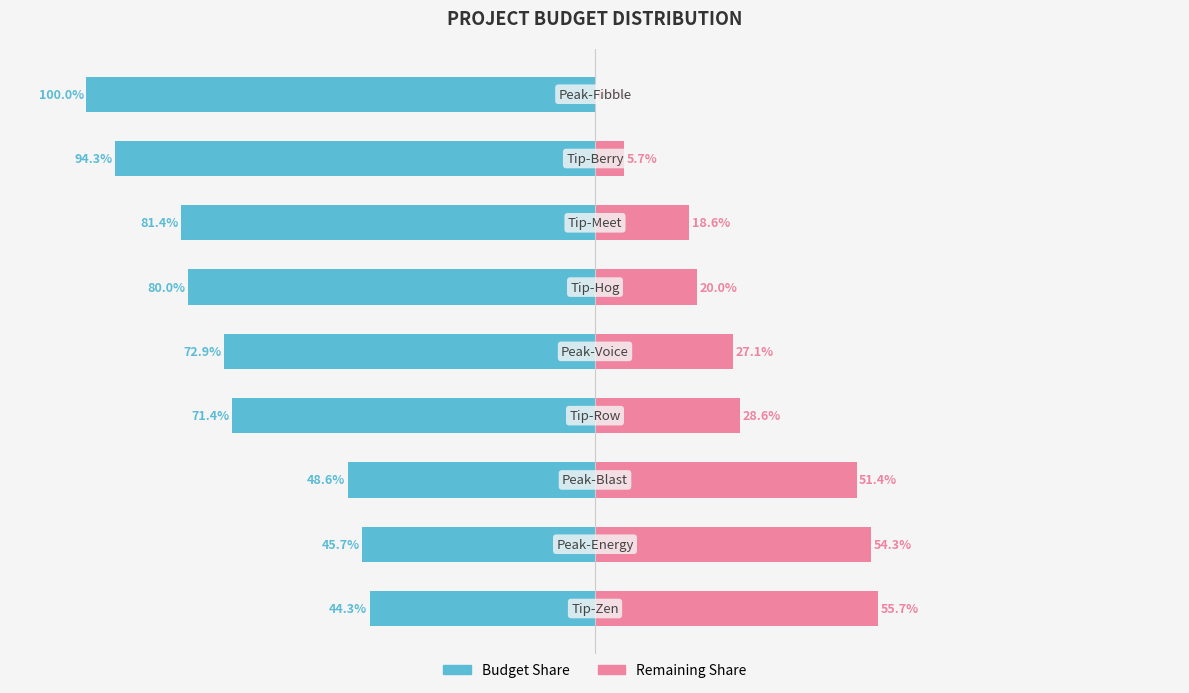

Count the number of data series in this chart.

2